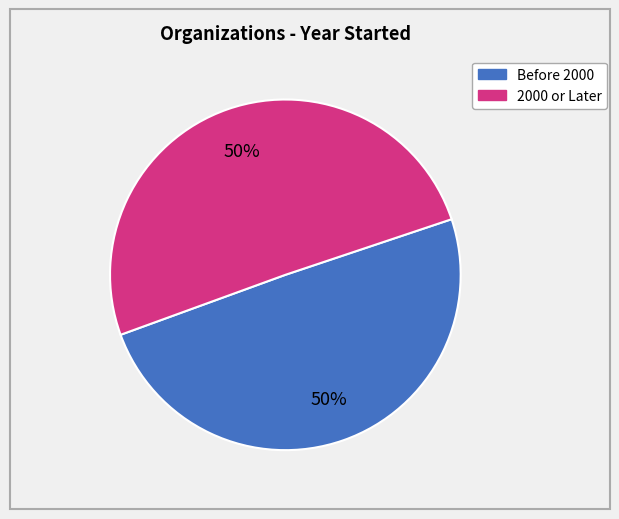

To the nearest percent, what is the average slice percentage?

50%